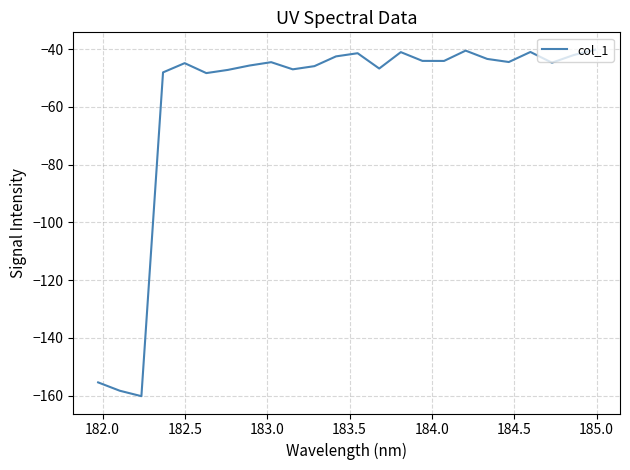

What is the greatest value displayed?

-40.2